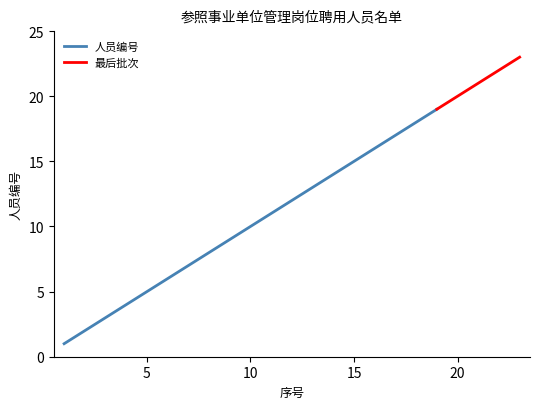

List the labels in order of value, smallest first.

1, 2, 3, 4, 5, 6, 7, 8, 9, 10, 11, 12, 13, 14, 15, 16, 17, 18, 19, 20, 21, 22, 23